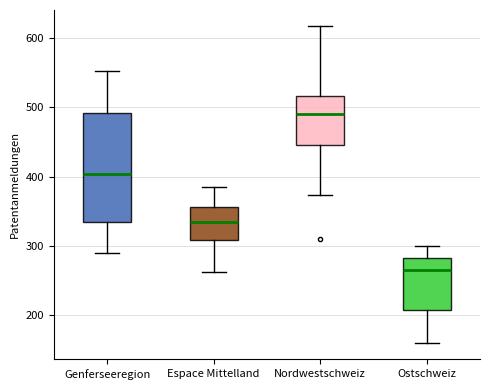

Where does the median line of the box for Ostschweiz sit on the y-axis? The values are not printed on the chart, so give them approximately, as read against the axis.

270